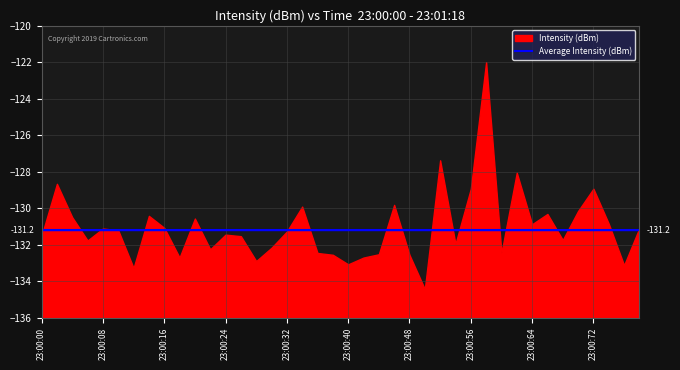

What is the sum of all Intensity (dBm) values?

-5242.1